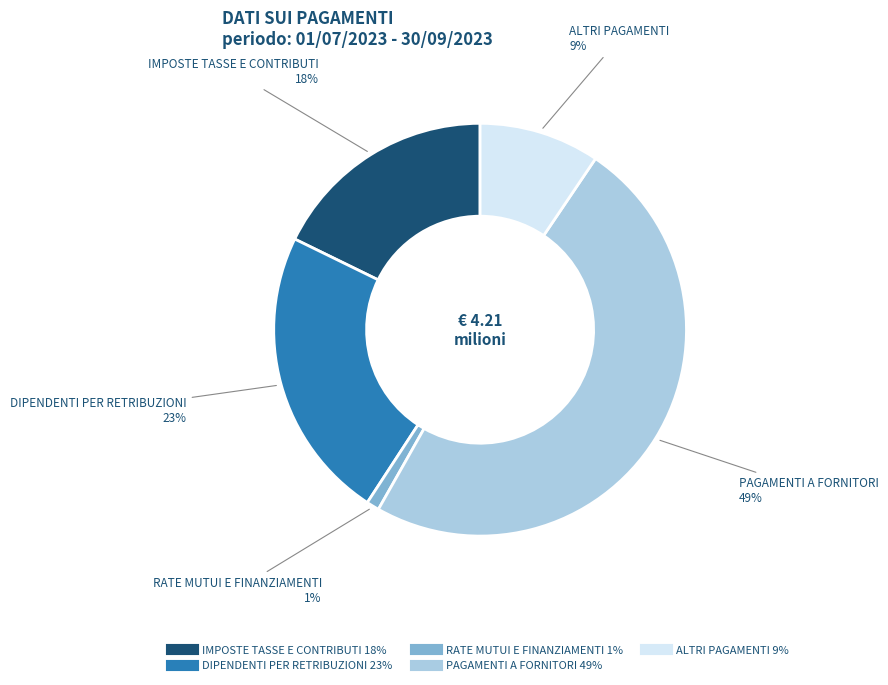

True or false: DIPENDENTI PER RETRIBUZIONI accounts for 35% of the total.

False